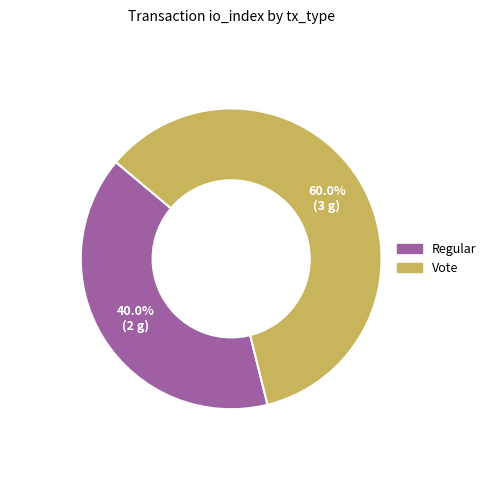

Approximately how many times larger is the value at Regular compared to Vote?

0.7